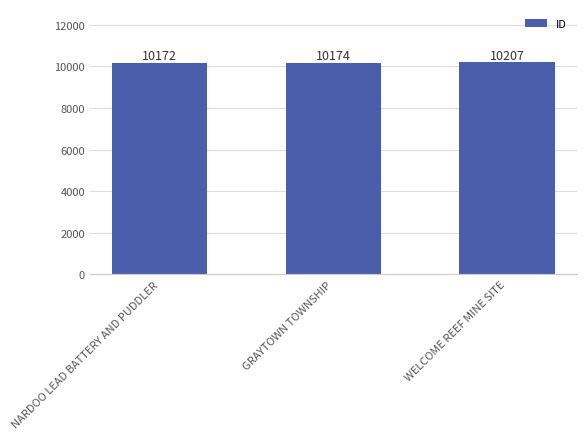

The chart shows a value of 17585 at GRAYTOWN TOWNSHIP. True or false?

False